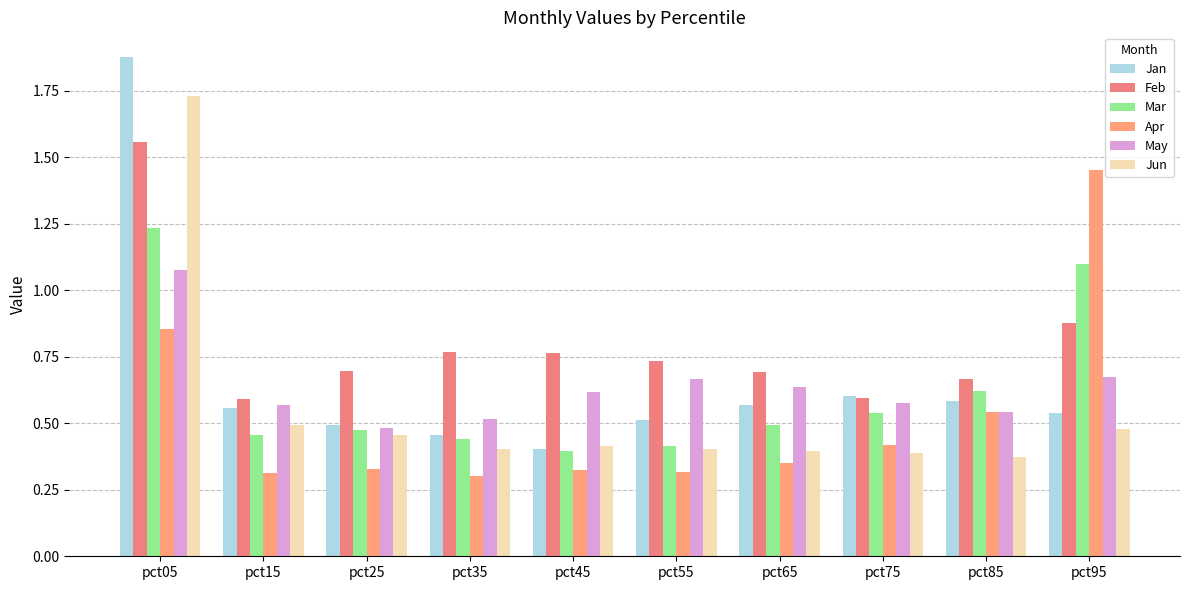

How many groups of bars are there?

10